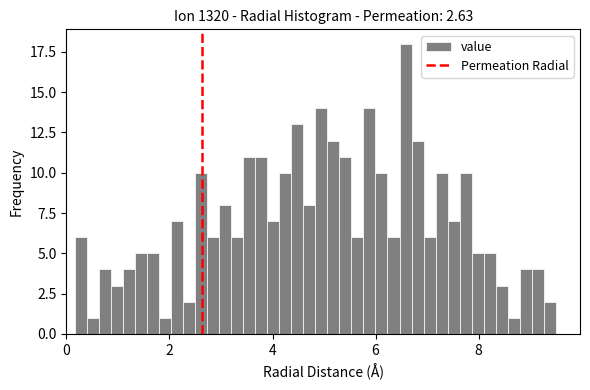

Around what value on the x-axis is the tallest bar? Give the approximate position of its centre, as read against the axis.

6.6